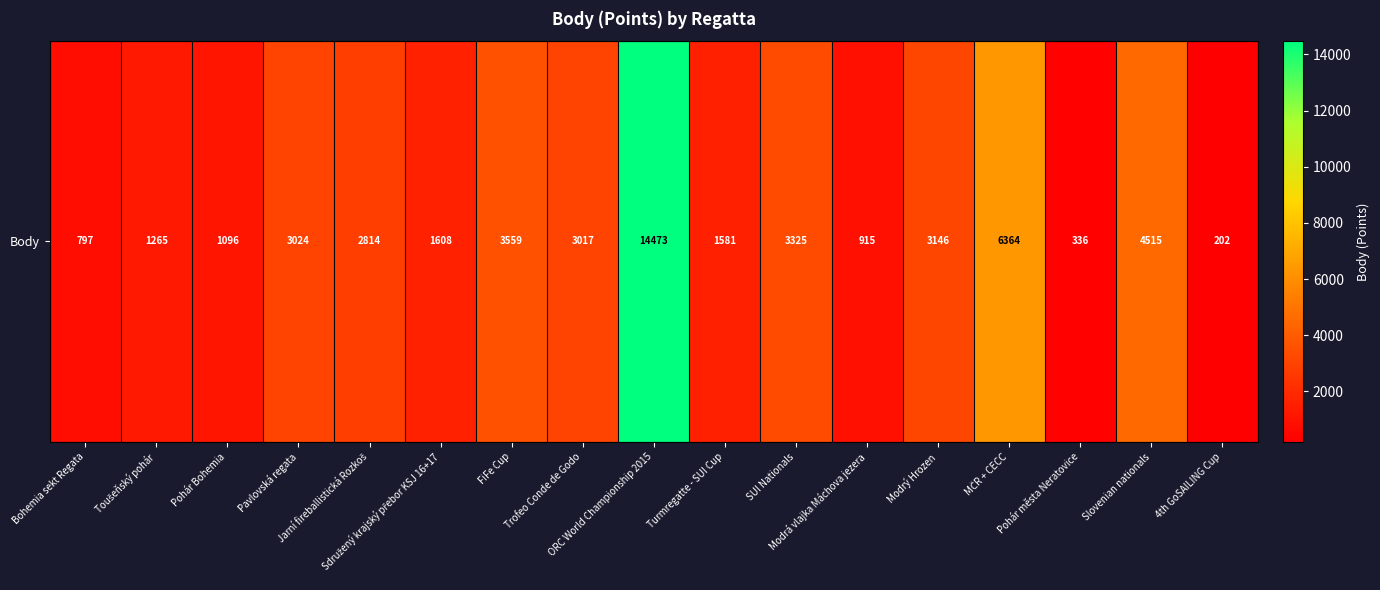

What is the difference between the second highest and minimum values?

6162